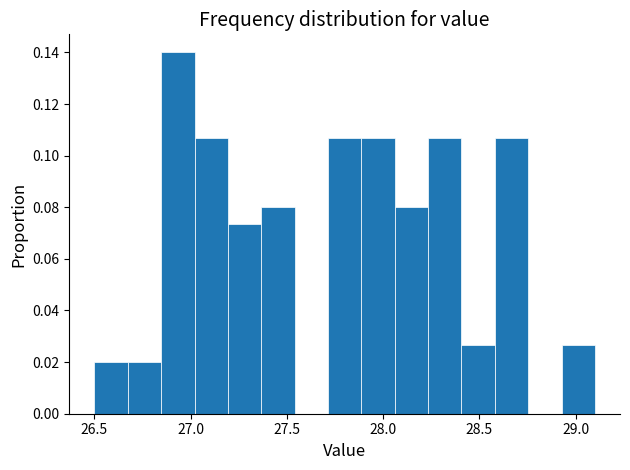

Read against the x-axis, roughly where is the centre of the tallest bar?

26.95